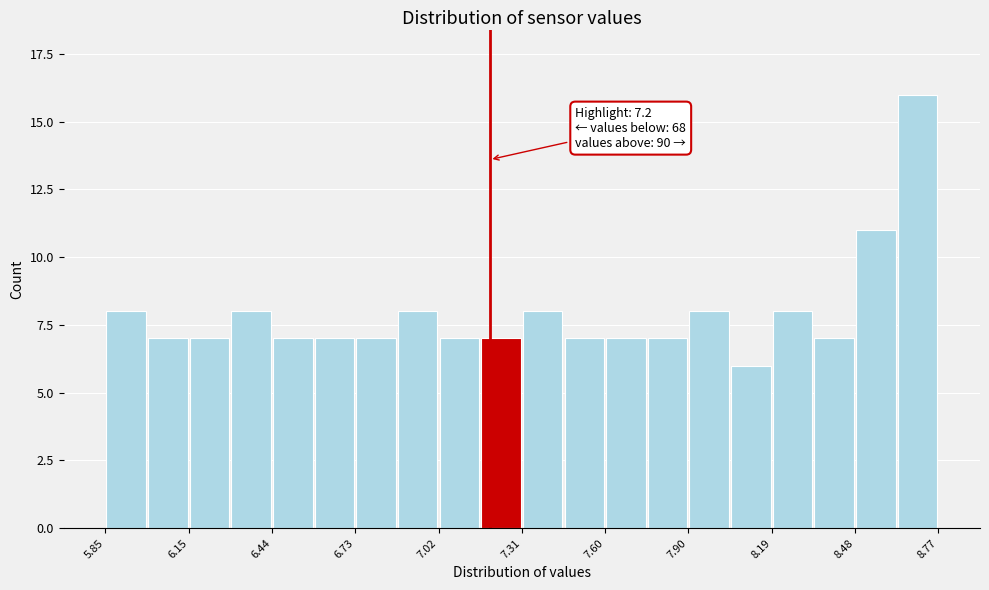

Around what value on the x-axis is the tallest bar? Give the approximate position of its centre, as read against the axis.

8.70